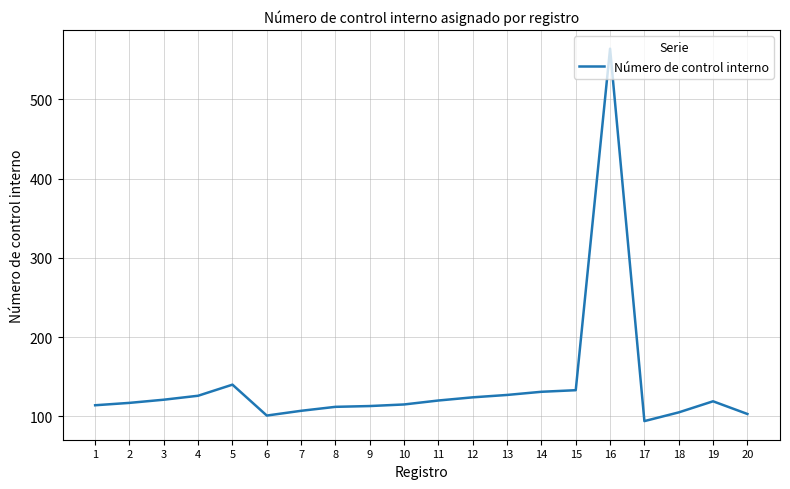

What is the difference between the maximum and minimum values?

470